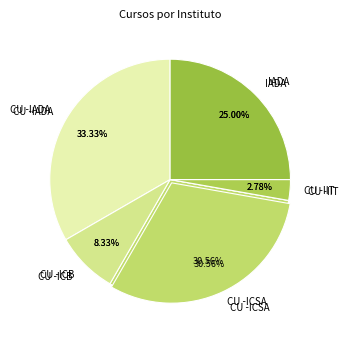

Is it true that IADA is 24% of the pie?

False